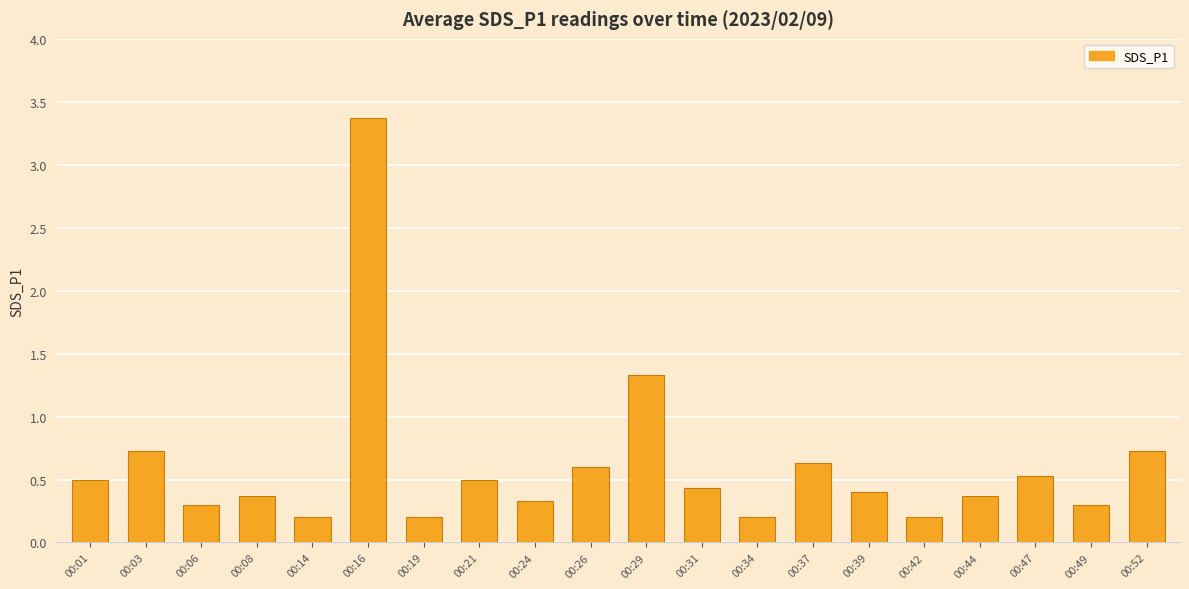

What value does the data have at 00:24?

0.3